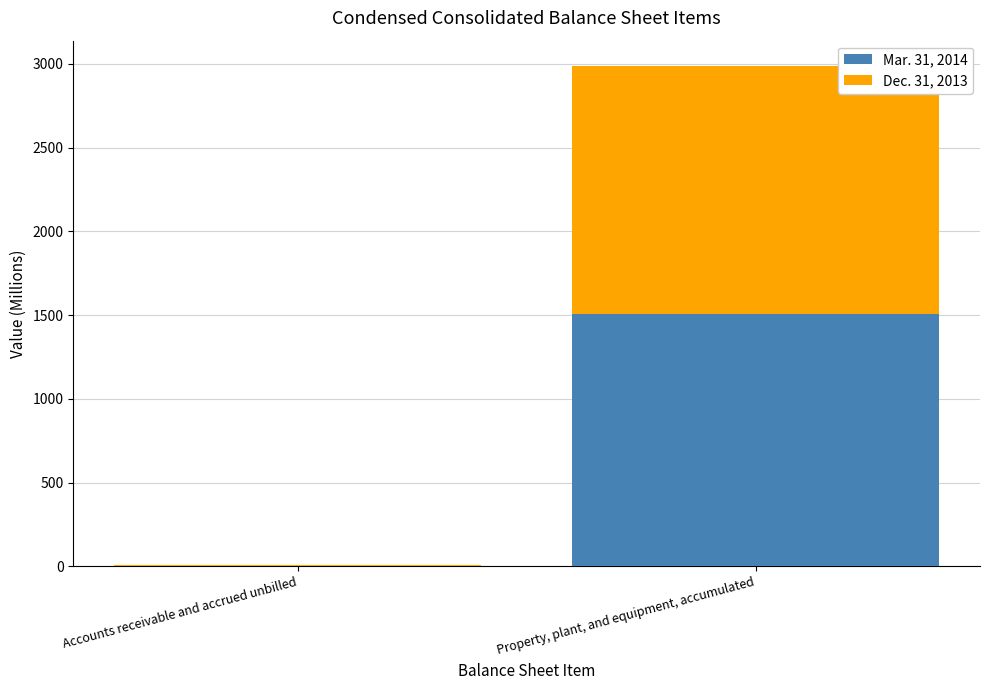

Reading left to right, transcribe the values for Mar. 31, 2014.

Accounts receivable and accrued unbilled=4.3	Property, plant, and equipment, accumulated=1505.2